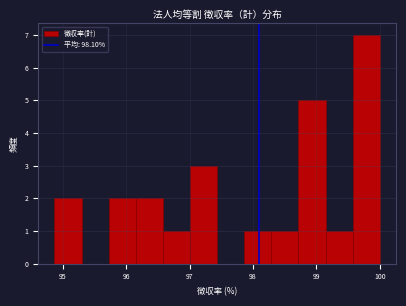

Reading left to right, list every bar in this chart as the range it spans on the x-axis followed by its height. Neither the bar edges nor the heights are printed on the chart, so give them approximately, as read against the axes.

94.9 to 95.3: 2
95.3 to 95.7: 0
95.7 to 96.2: 2
96.2 to 96.6: 2
96.6 to 97.0: 1
97.0 to 97.4: 3
97.4 to 97.9: 0
97.9 to 98.3: 1
98.3 to 98.7: 1
98.7 to 99.1: 5
99.1 to 99.6: 1
99.6 to 100.0: 7